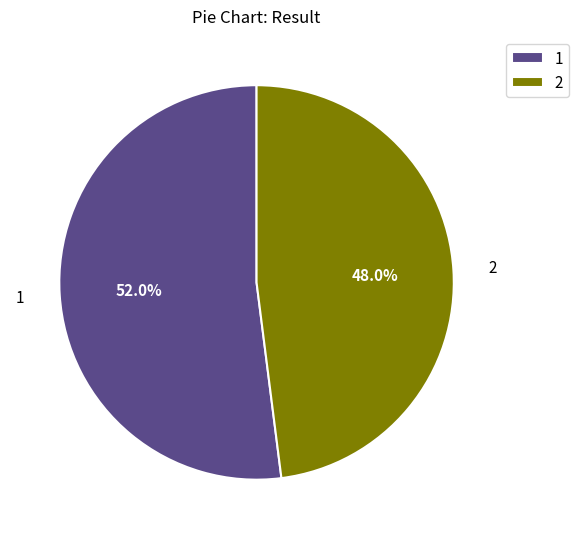

What is the ratio of the value at 2 to the value at 1?

0.9